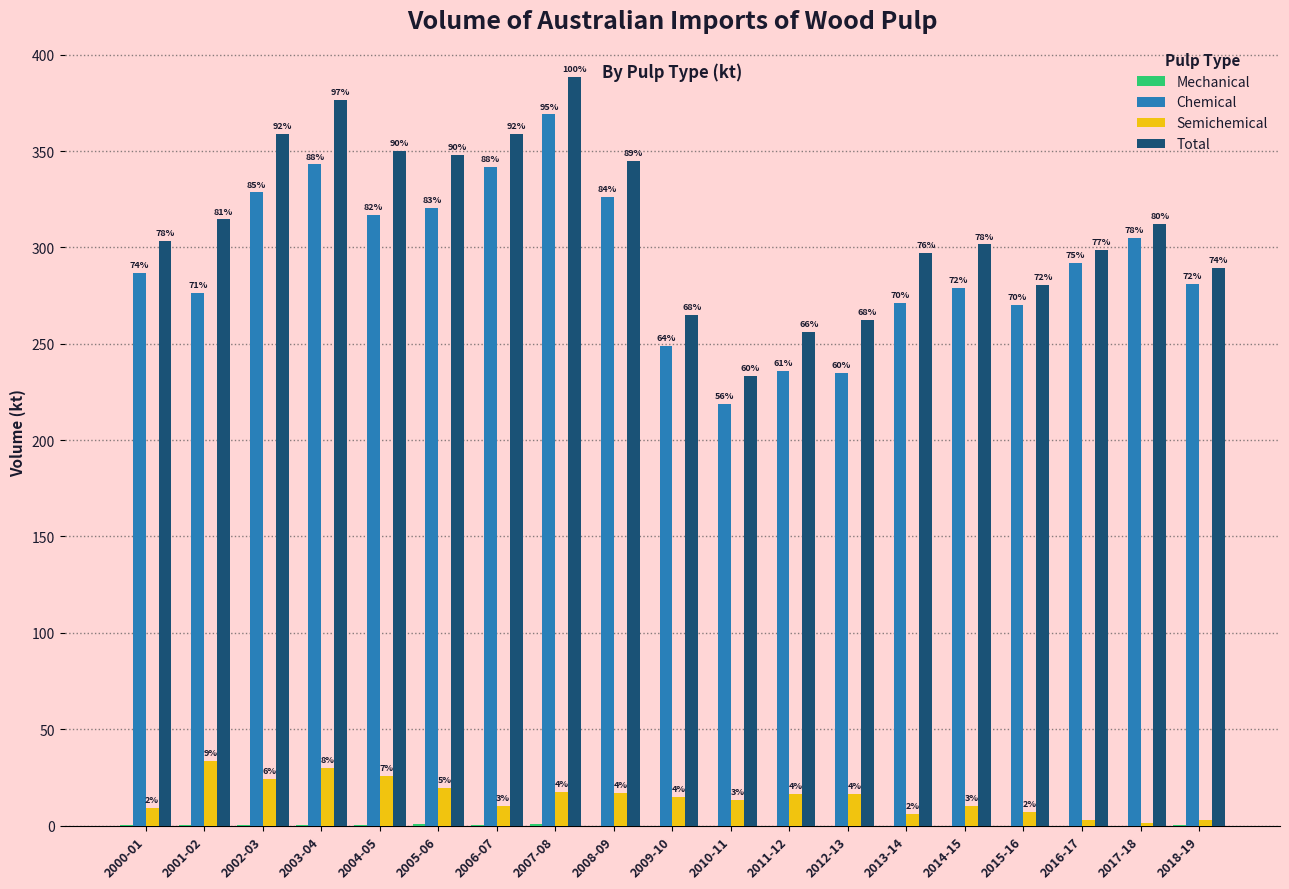

How many groups of bars are there?

19